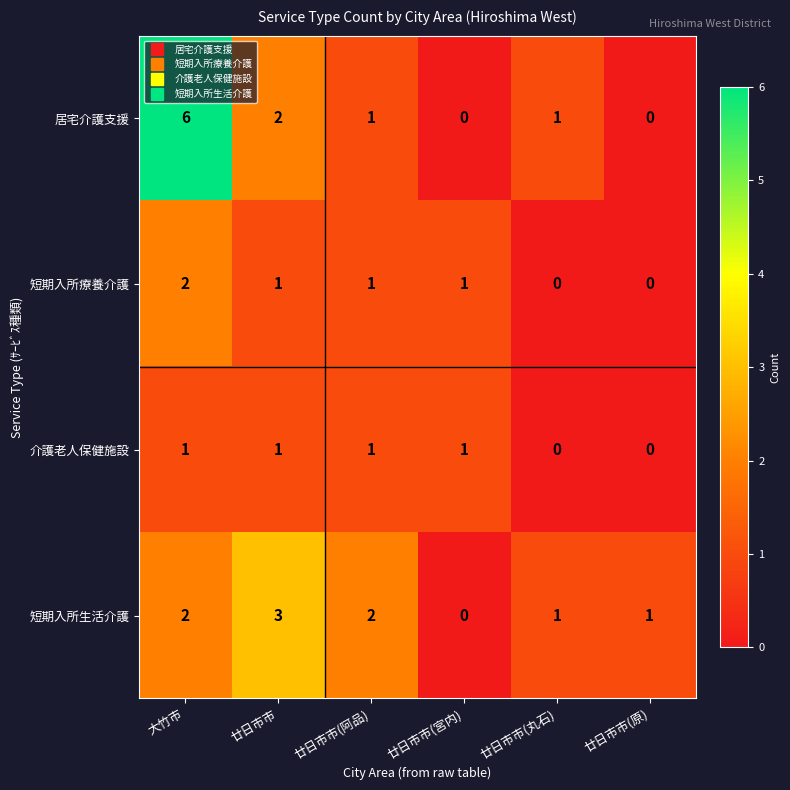

Count the 居宅介護支援 values in the range 0 to 2.

5